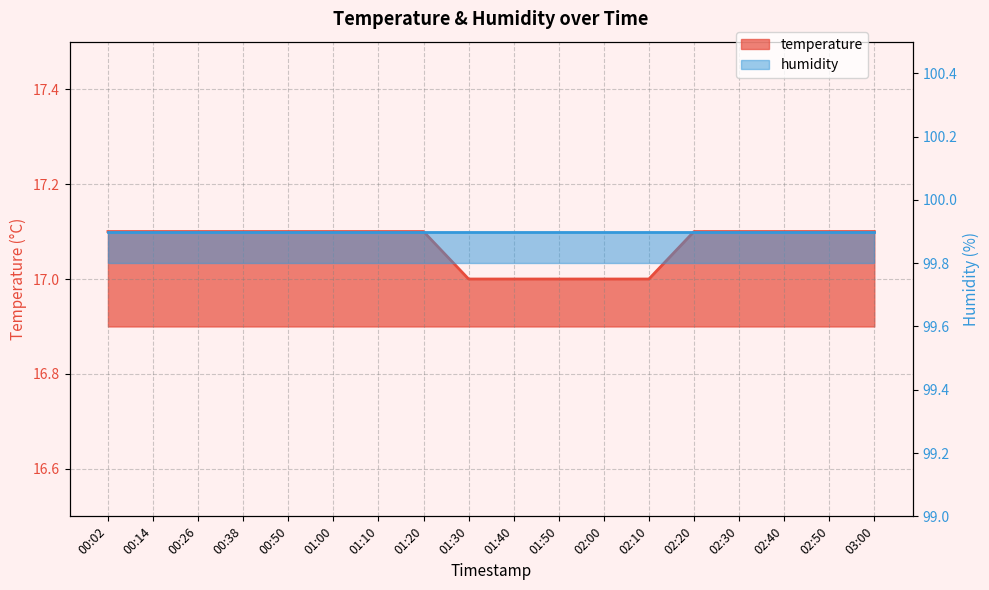

At which label is the value closest to 17?

01:30